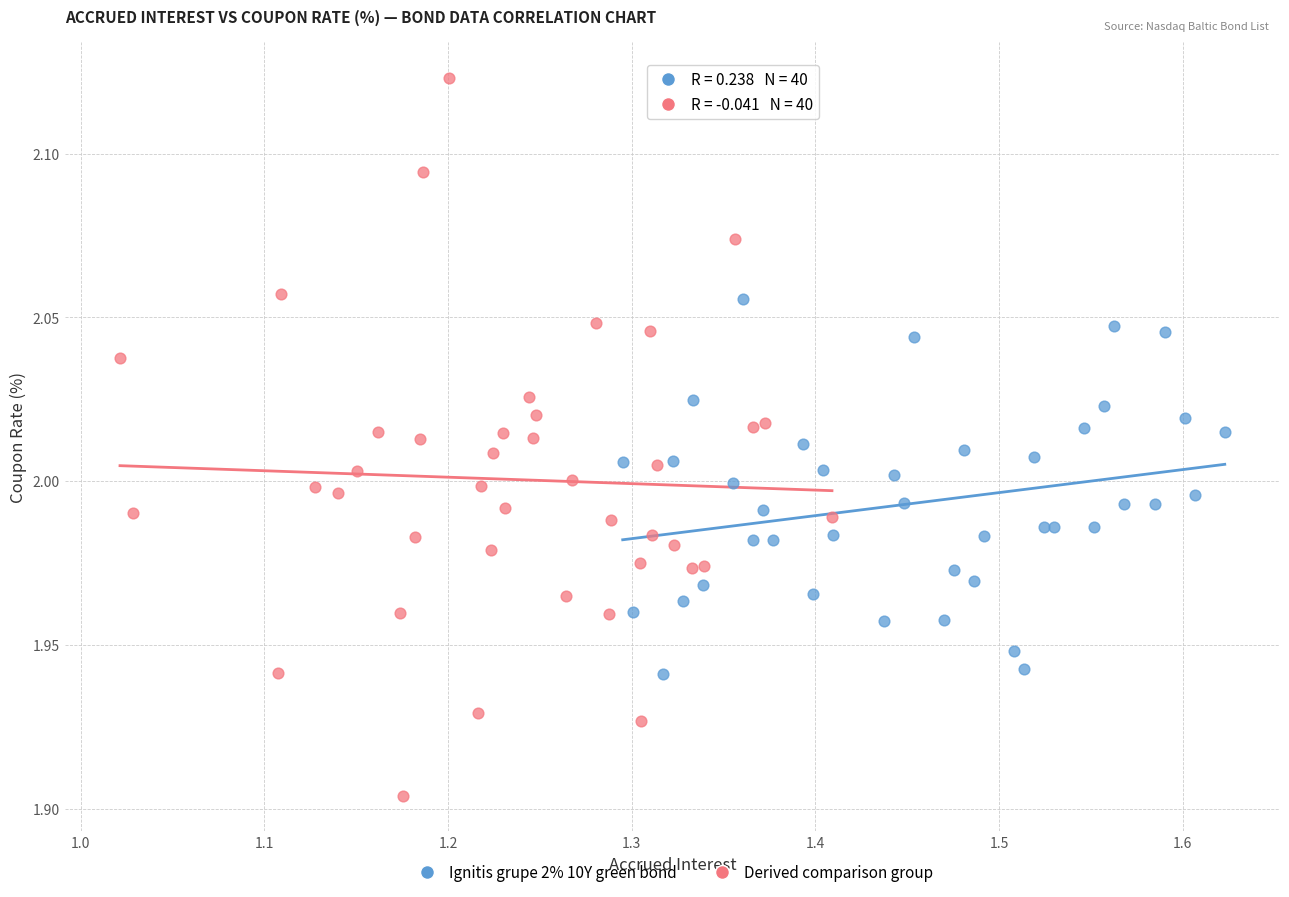

Which series contains the lowest Y value?

Derived comparison group